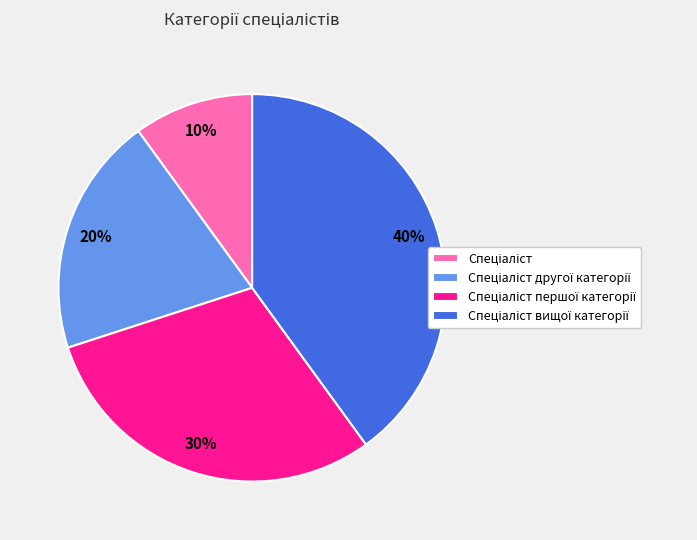

To the nearest percent, what is the average slice percentage?

25%